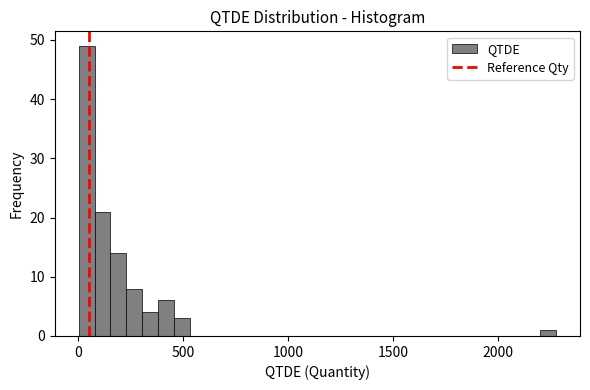

Read against the x-axis, roughly where is the centre of the tallest bar?

50